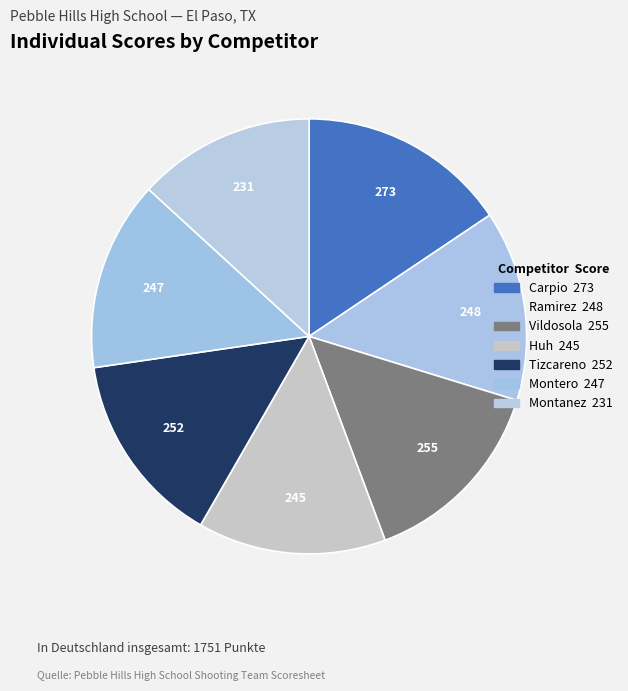

Is Vildosola the majority of the pie?

No